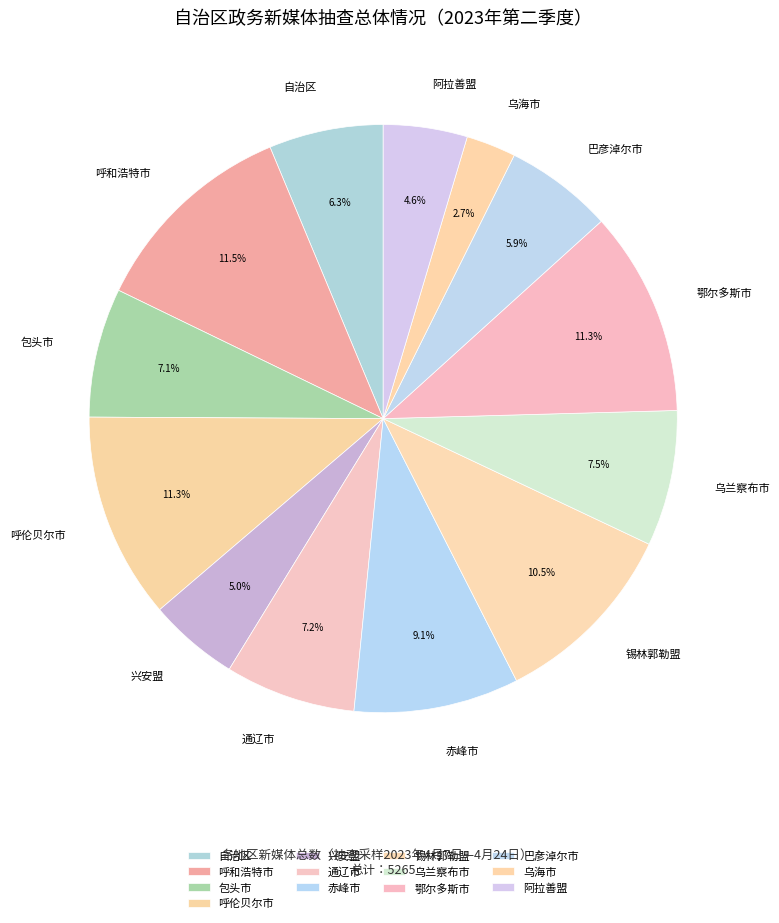

Does any single category account for the majority?

No